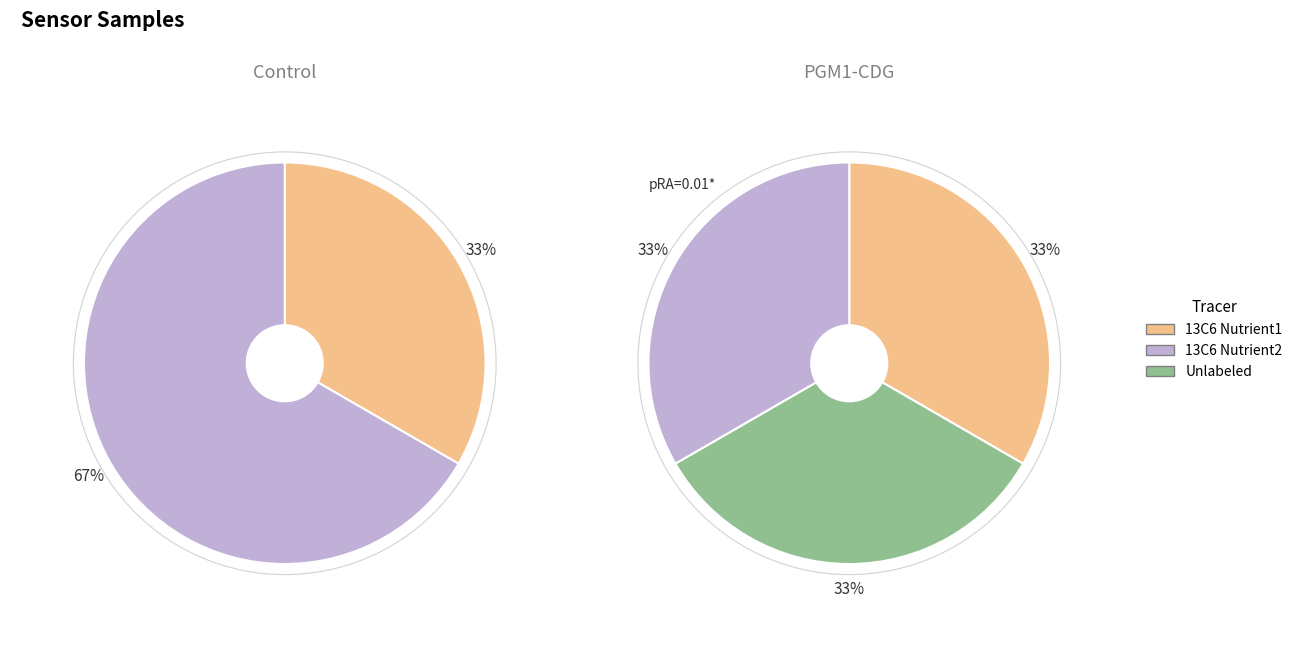

Does 27 account for over 50% of the chart?

No